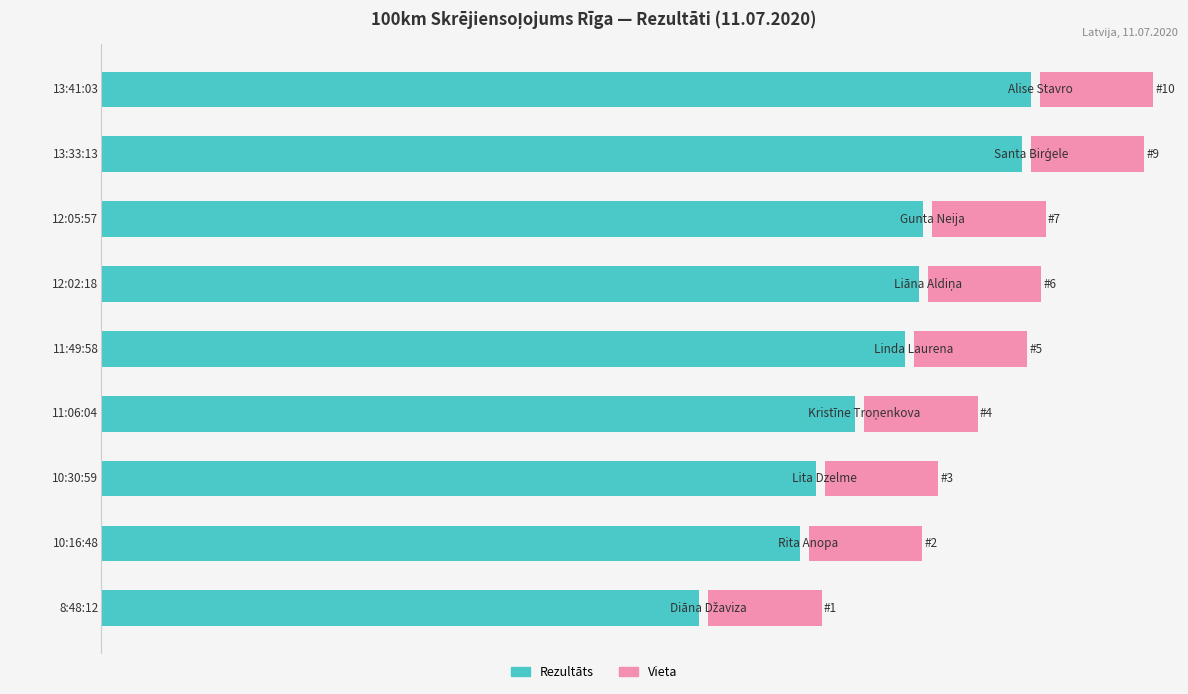

The Vieta series shows 0.1 at 0. True or false?

False